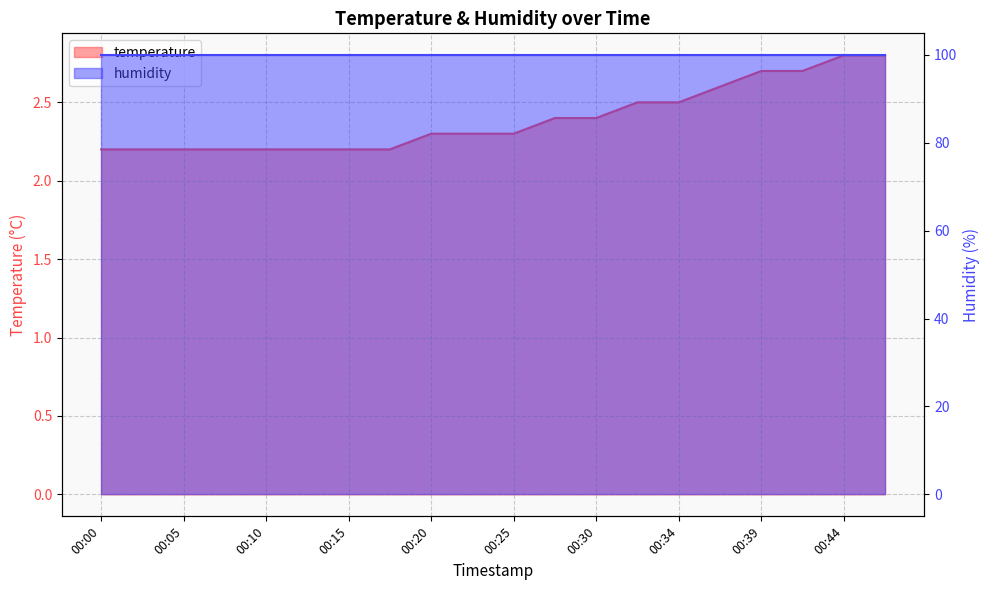

Which category has the lowest value across all series?

00:00